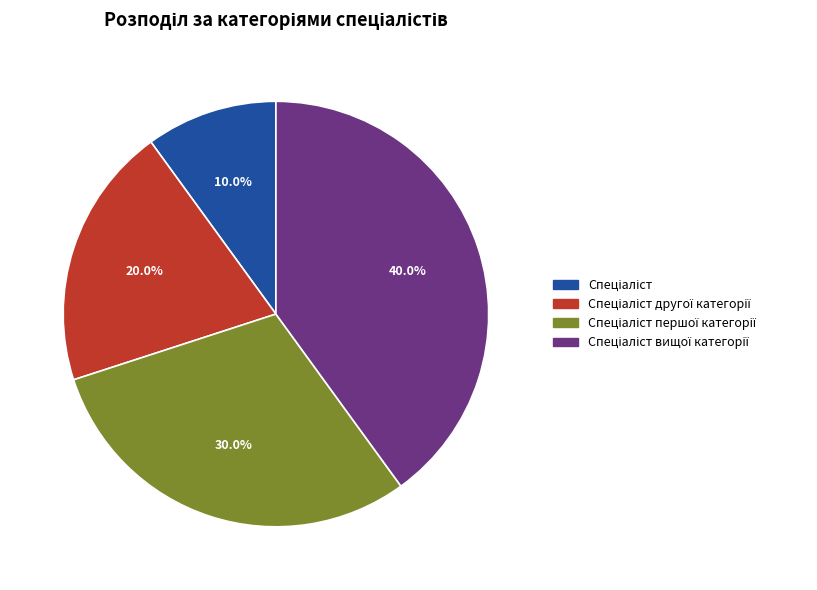

Does any single category account for the majority?

No